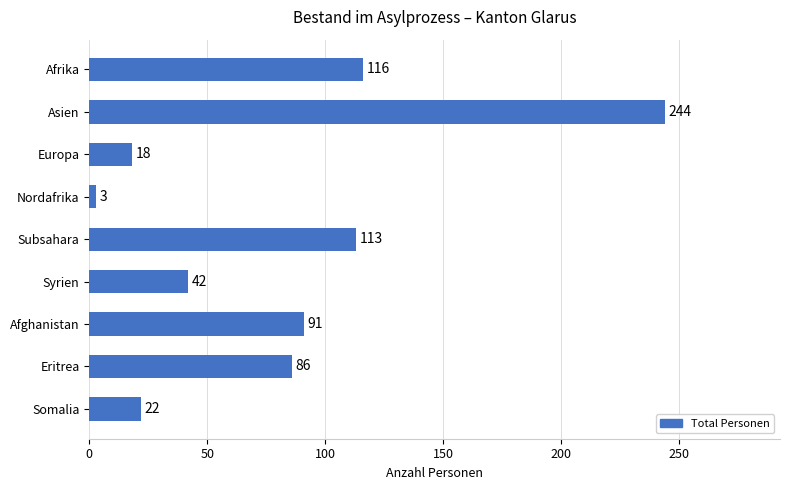

Are the bars horizontal?

Yes